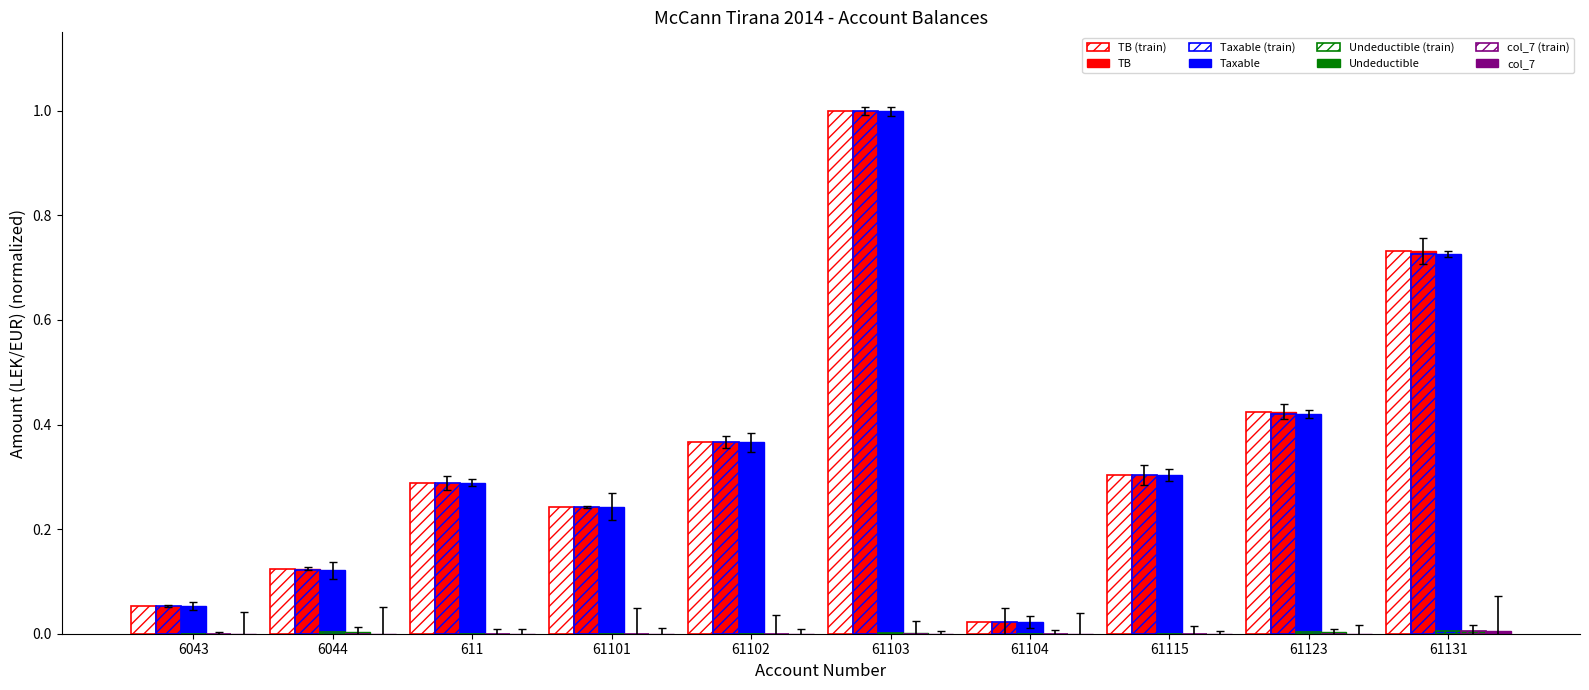

The Taxable series shows 0.6 at 61102. True or false?

False